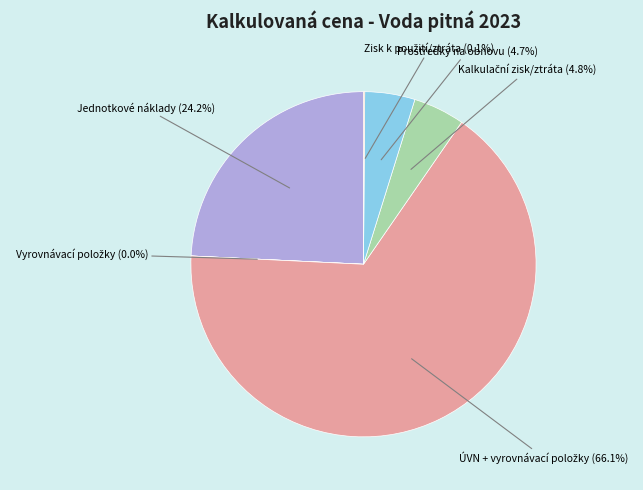

Count the number of slices in the pie.

6